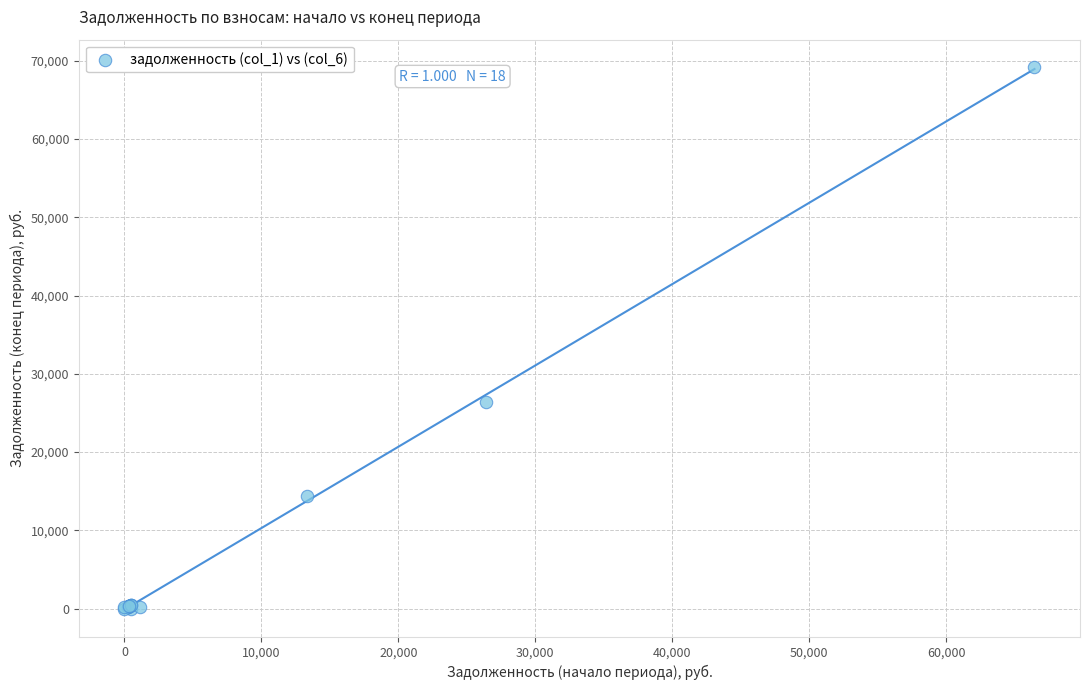

What Y value in the scatter plot is closest to 34616?

26368.8